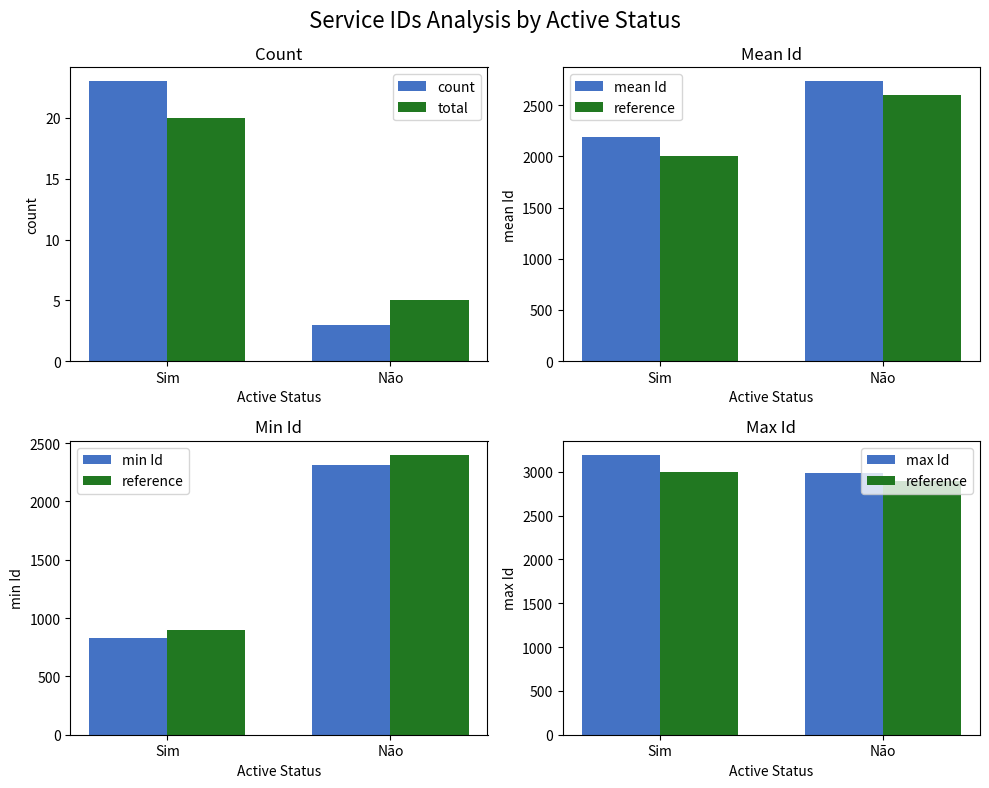

Rank the series at Não from highest to lowest value.

max Id, reference, mean Id, min Id, total, count